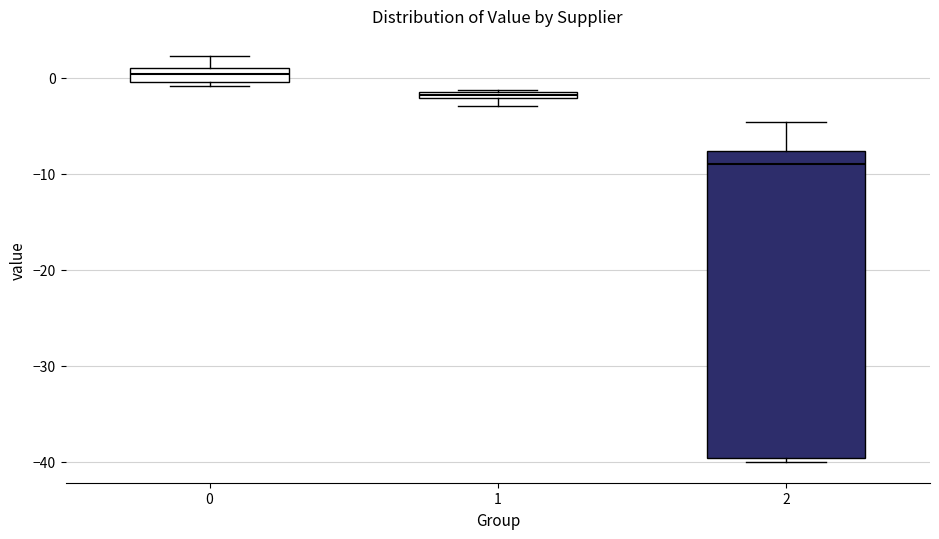

Where is the upper edge of the box at x = 1 on the y-axis? The values are not printed on the chart, so give them approximately, as read against the axis.

-1